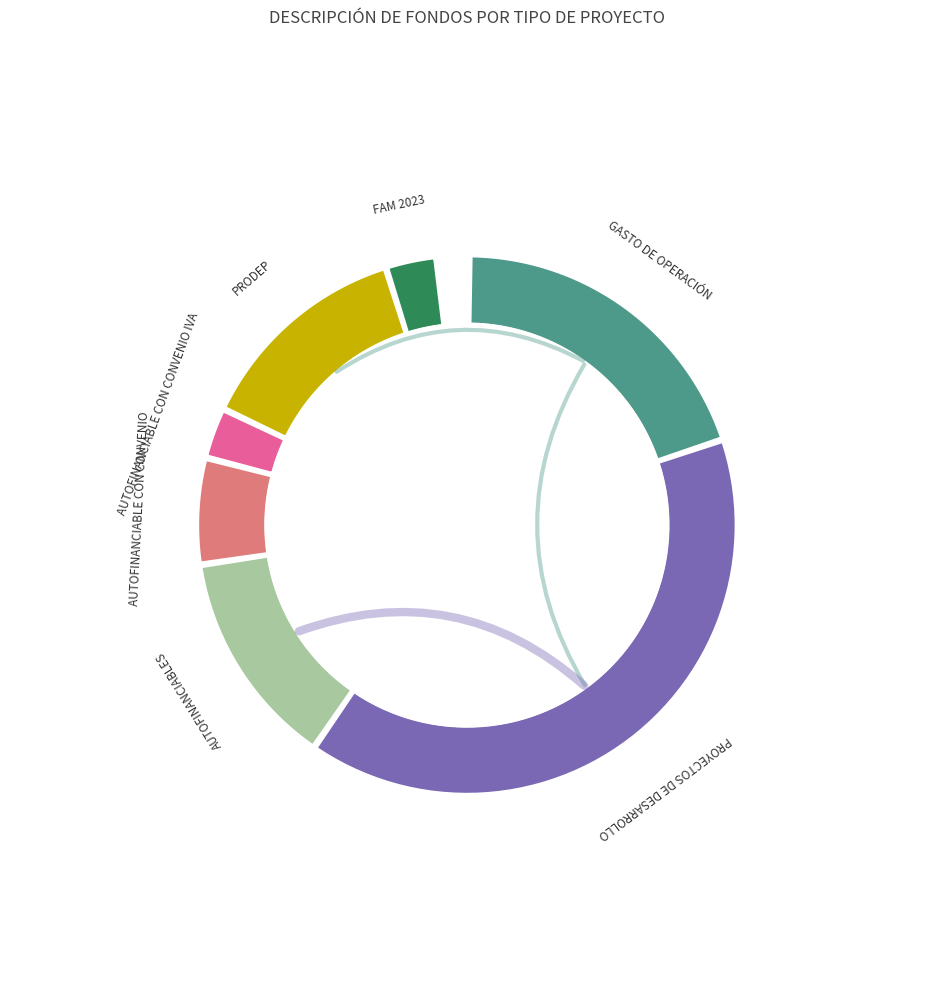

Approximately how many times larger is the value at AUTOFINANCIABLE CON CONVENIO IVA compared to PRODEP?

0.2